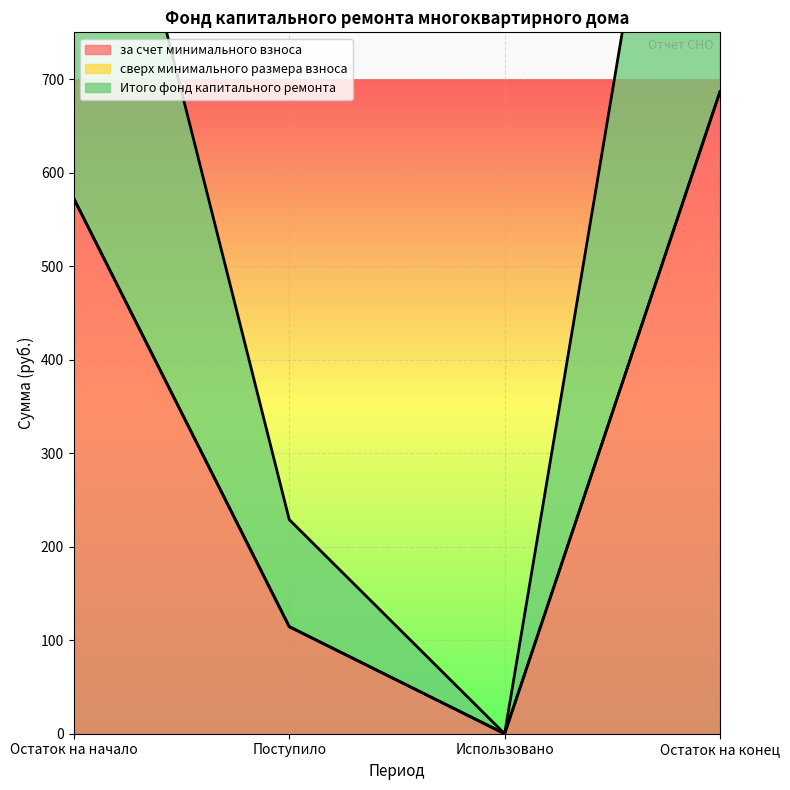

Where does the Итого фонд капитального ремонта series first go above 572?

Остаток на начало